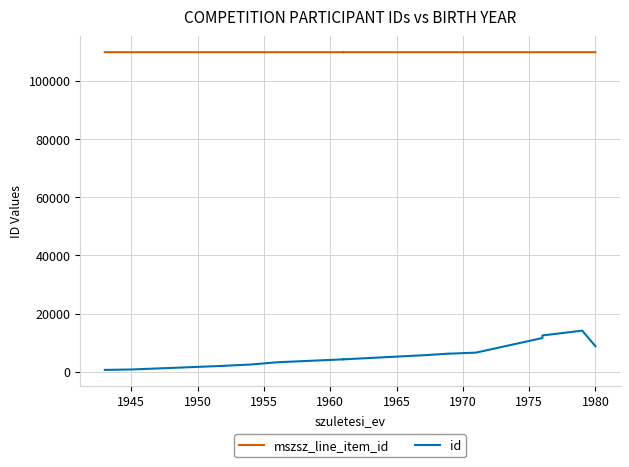

Does the chart have visible grid lines?

Yes